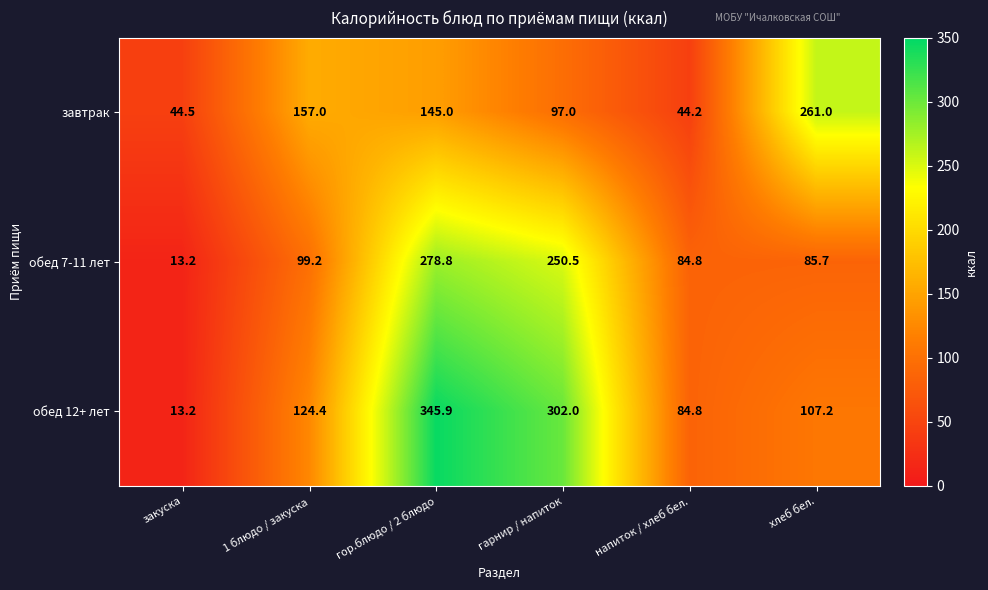

What is the greatest value displayed?

345.9